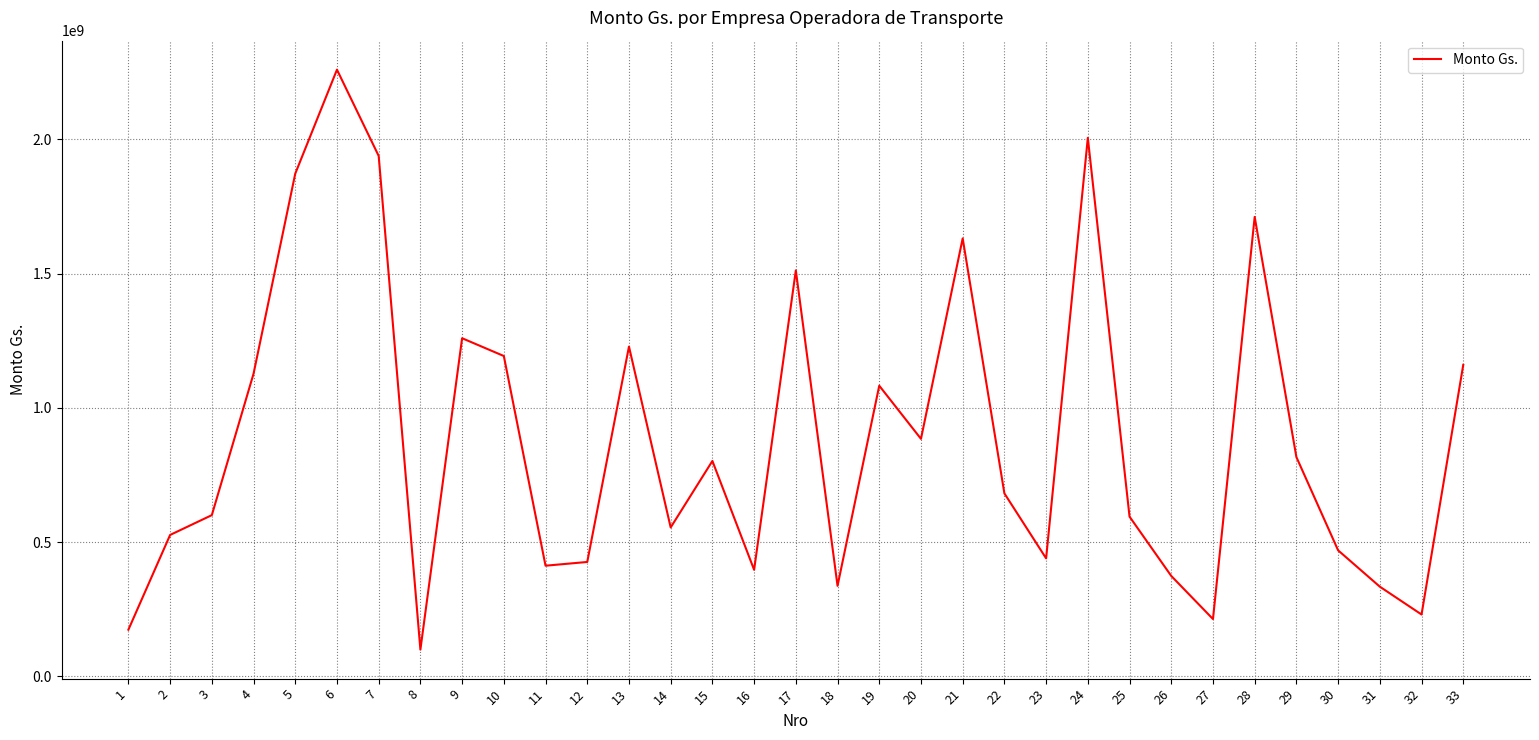

What is the greatest value displayed?

2259559876